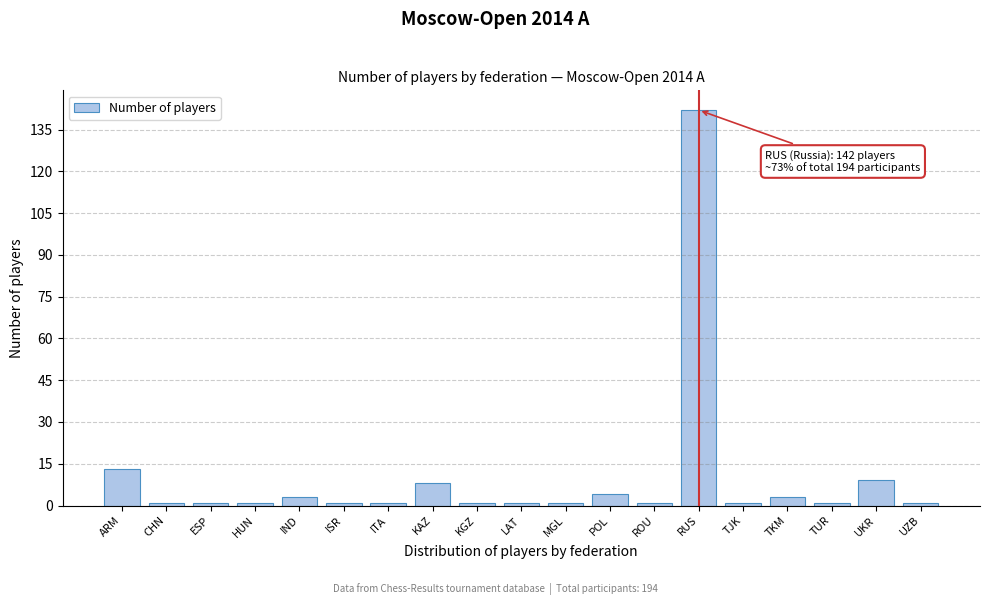

Reading left to right, transcribe all the data shown in this chart.

13	1	1	1	3	1	1	8	1	1	1	4	1	142	1	3	1	9	1